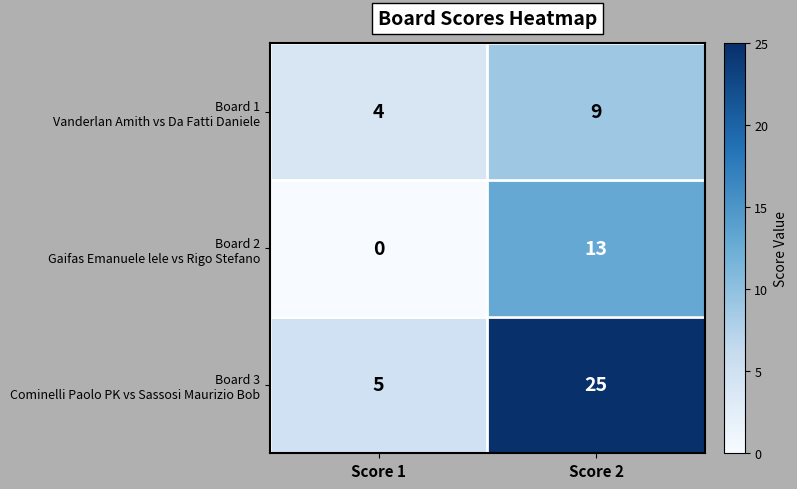

What is the greatest value displayed?

25